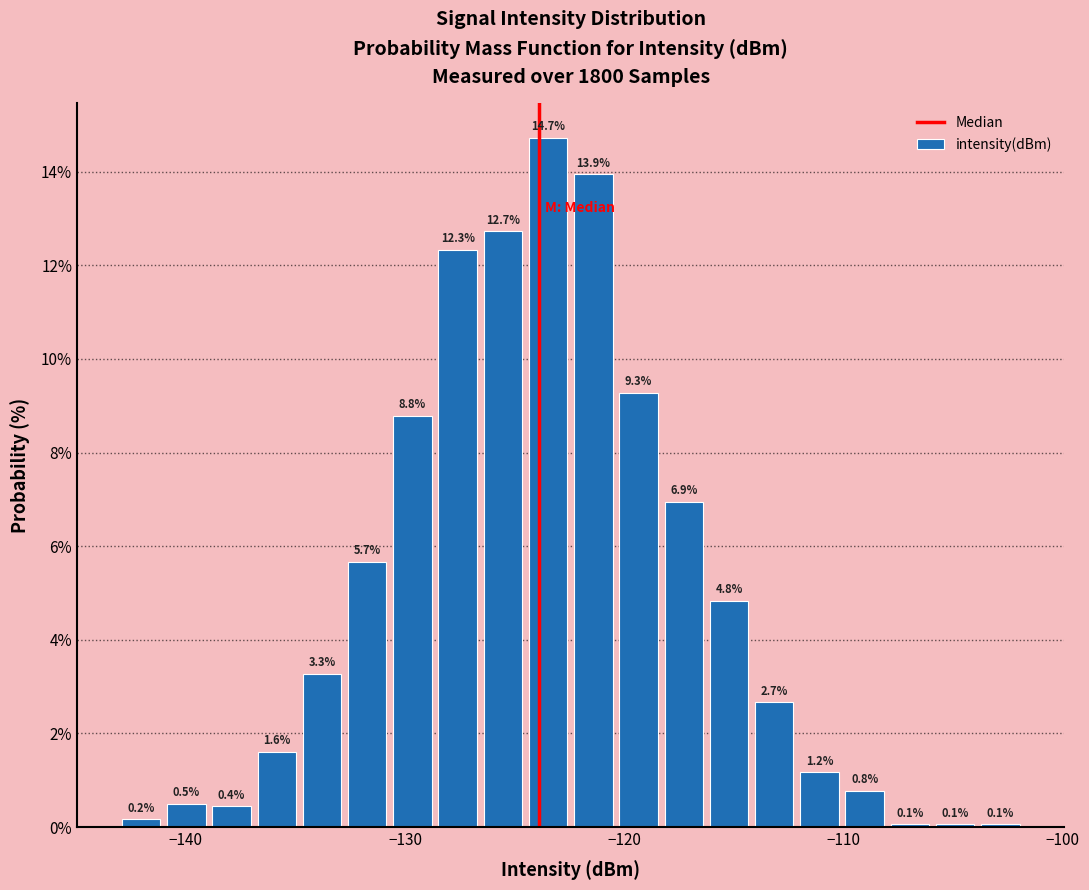

Read against the x-axis, roughly where is the centre of the tallest bar?

-123